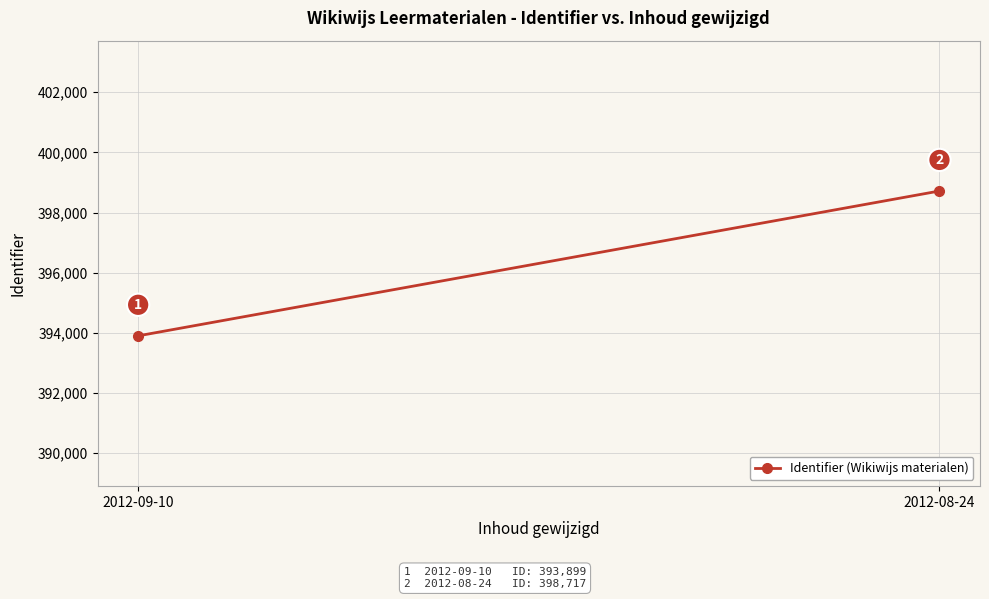

Which category has the lowest value across all series?

2012-09-10